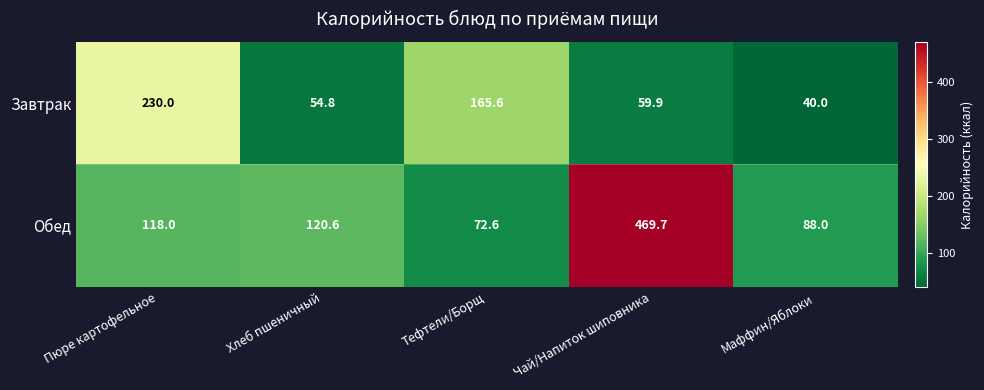

Which series has the widest spread of values?

Обед